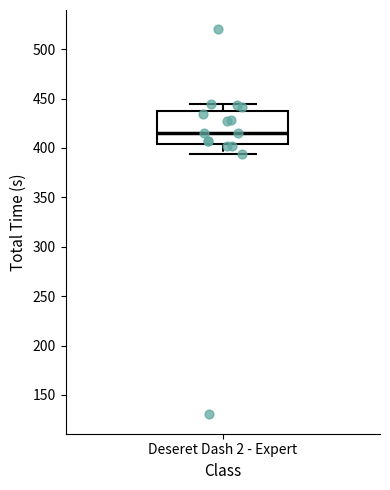

Read this box plot against the y-axis: the position of the median line, the range covered by the box, and the ends of both whiskers. The values are not printed on the chart, so give them approximately, as read against the axis.

median 415, box 405 to 440, whiskers 395 to 445